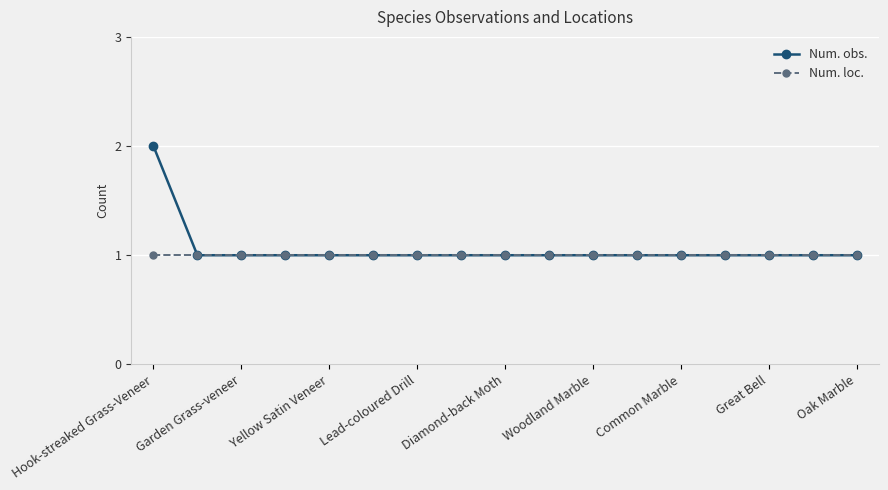

List the series in order of their peak value, highest first.

Num. obs., Num. loc.